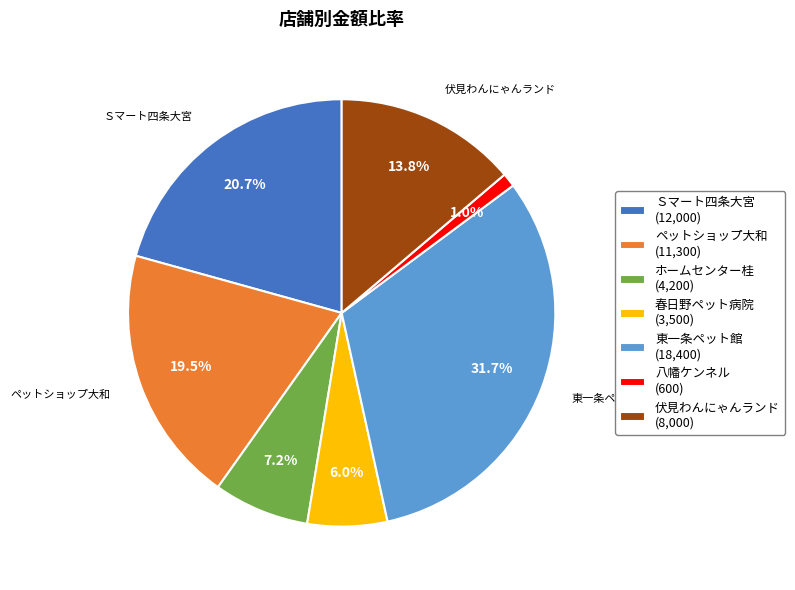

To the nearest percent, what portion does 八幡ケンネル represent?

1%